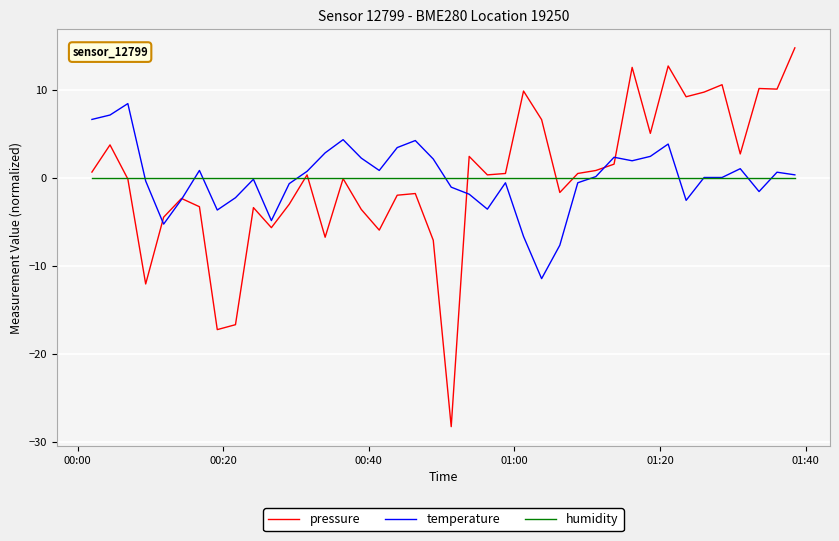

What are all the series names shown in the legend?

pressure, temperature, humidity